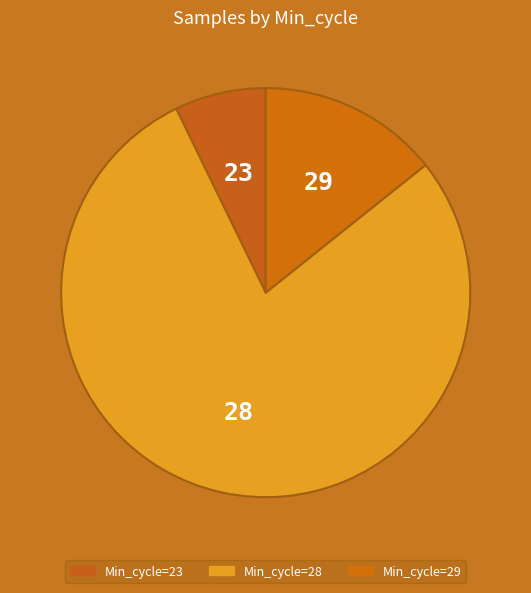

How many slices are in this pie chart?

3